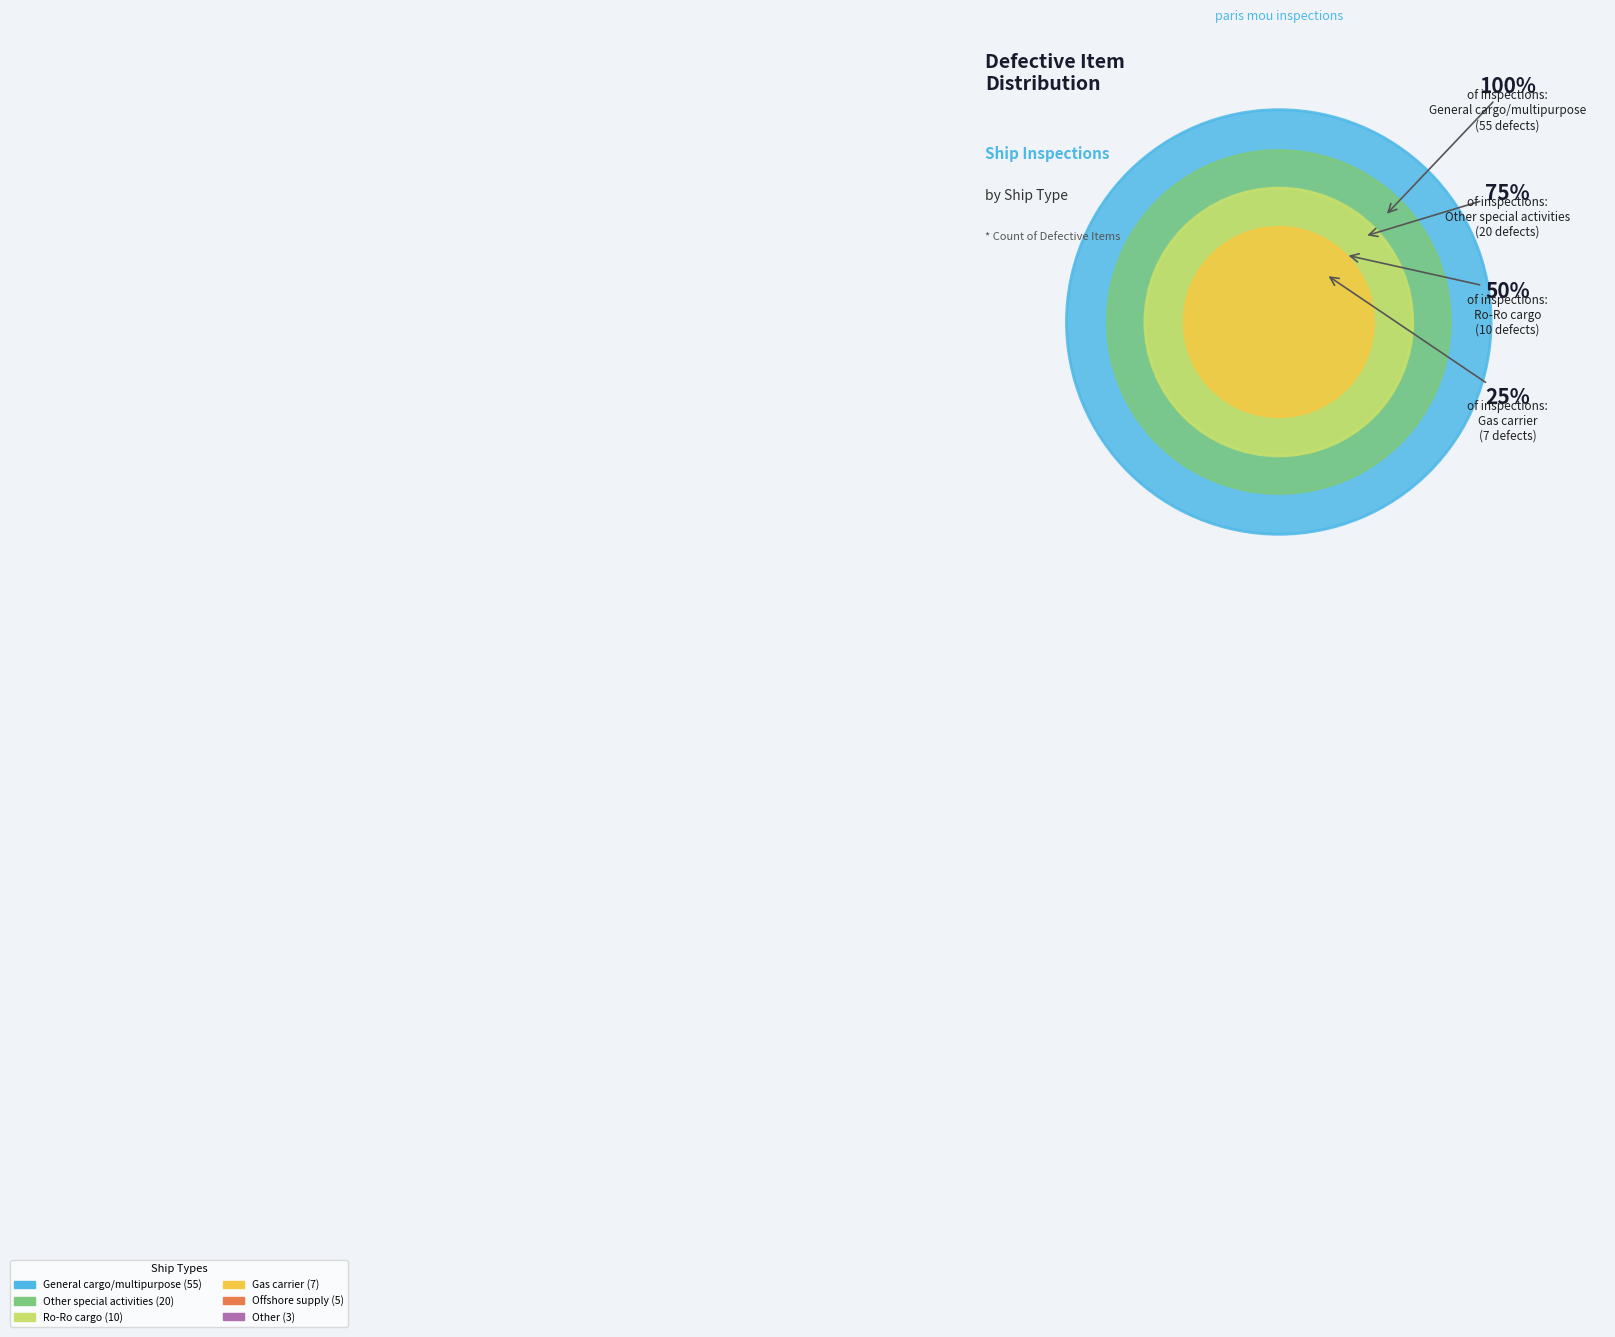

Is it true that Gas carrier is 1% of the pie?

False